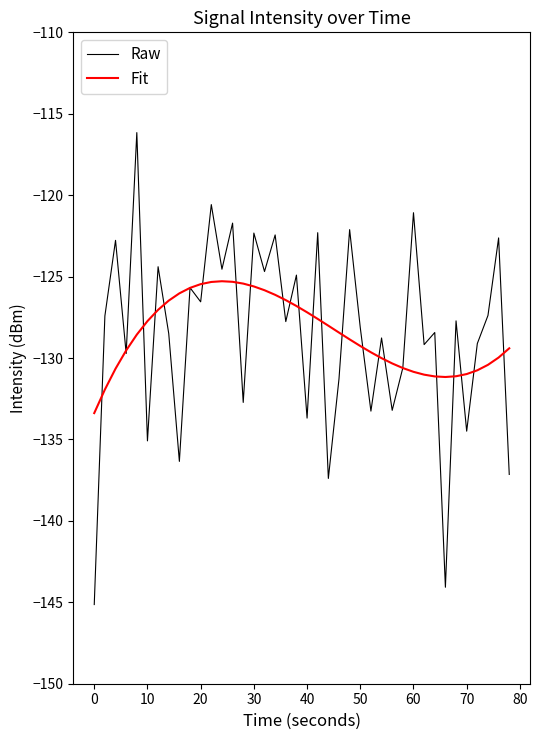

True or false: Fit and Raw intersect in this chart.

True